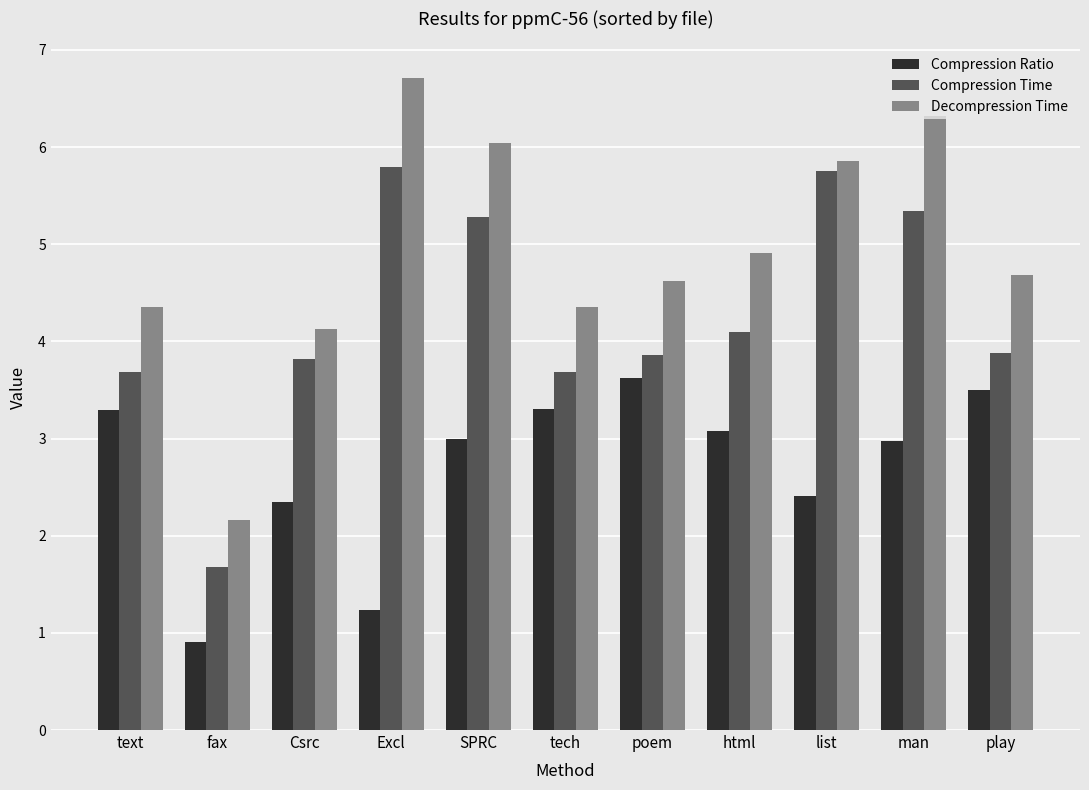

What is the value of the Compression Time bar at the 6th from the left?

3.7